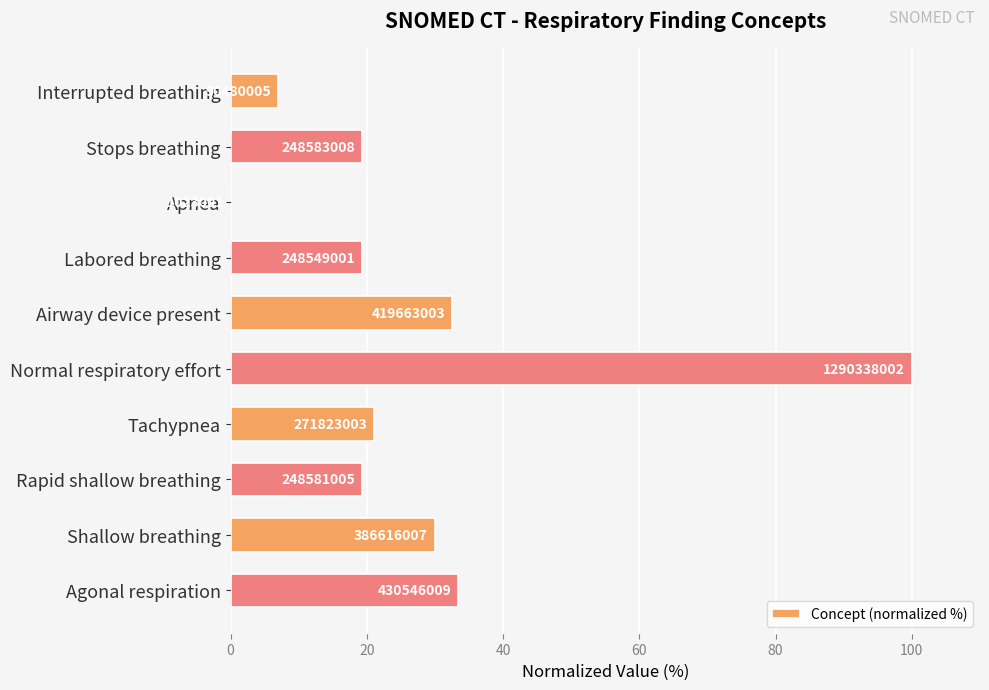

Does the chart contain stacked bars?

No